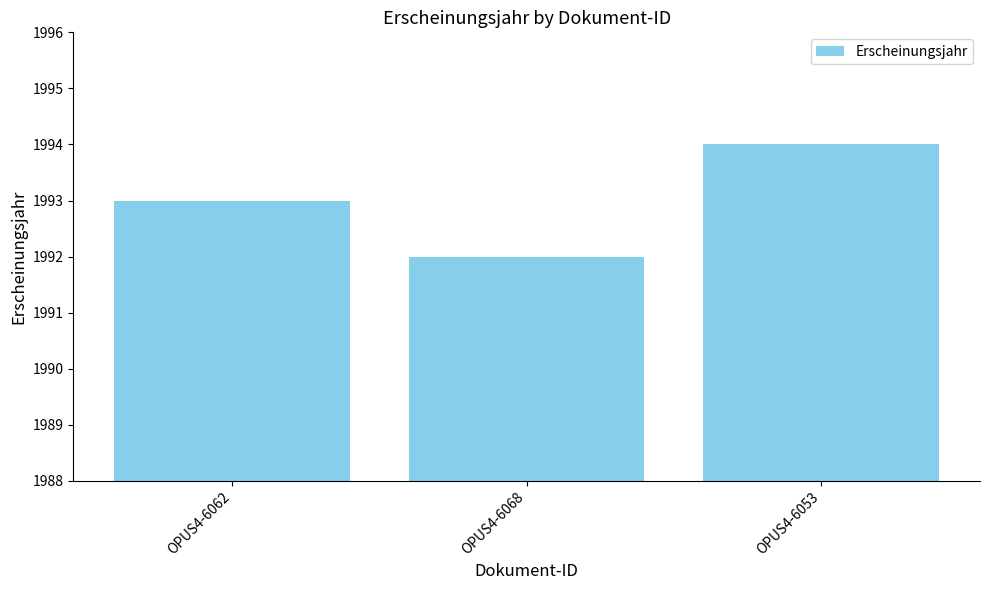

List the labels in order of value, largest first.

OPUS4-6053, OPUS4-6062, OPUS4-6068